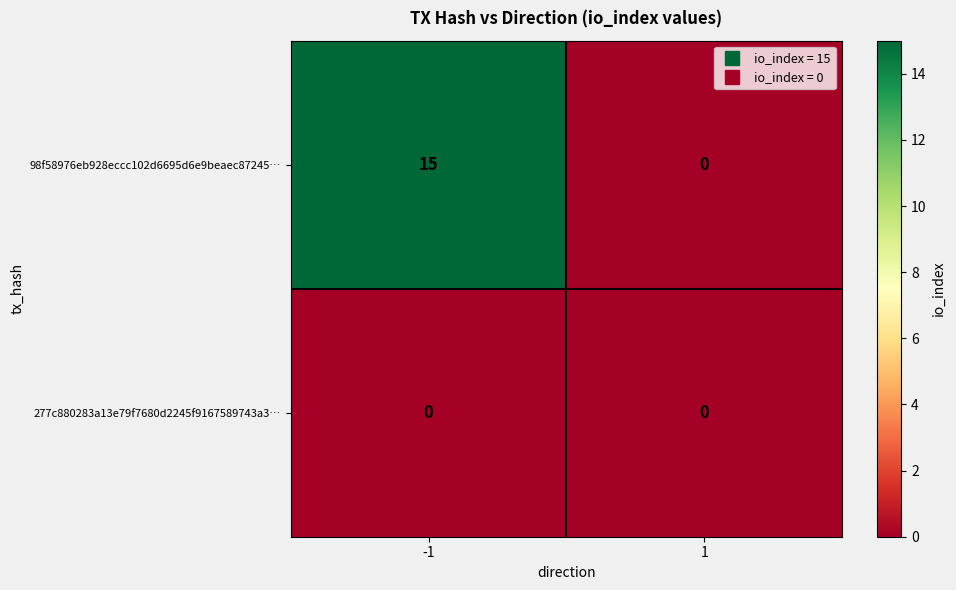

True or false: 98f58976eb928eccc102d6695d6e9beaec87245… has a value of -6 at 1.

False